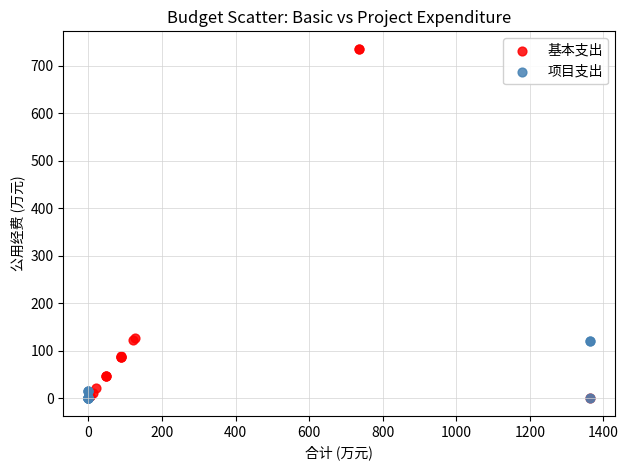

Which series contains the highest Y value?

基本支出